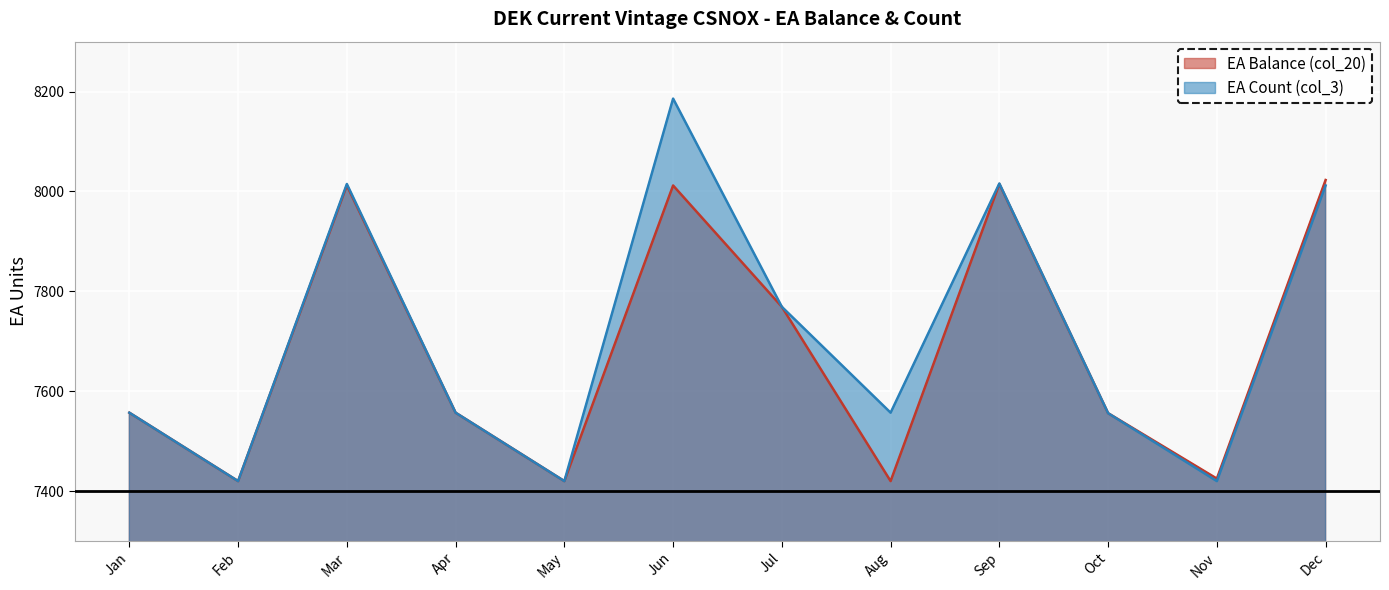

At which label is EA Count (col_3) closest to 7721?

Jul